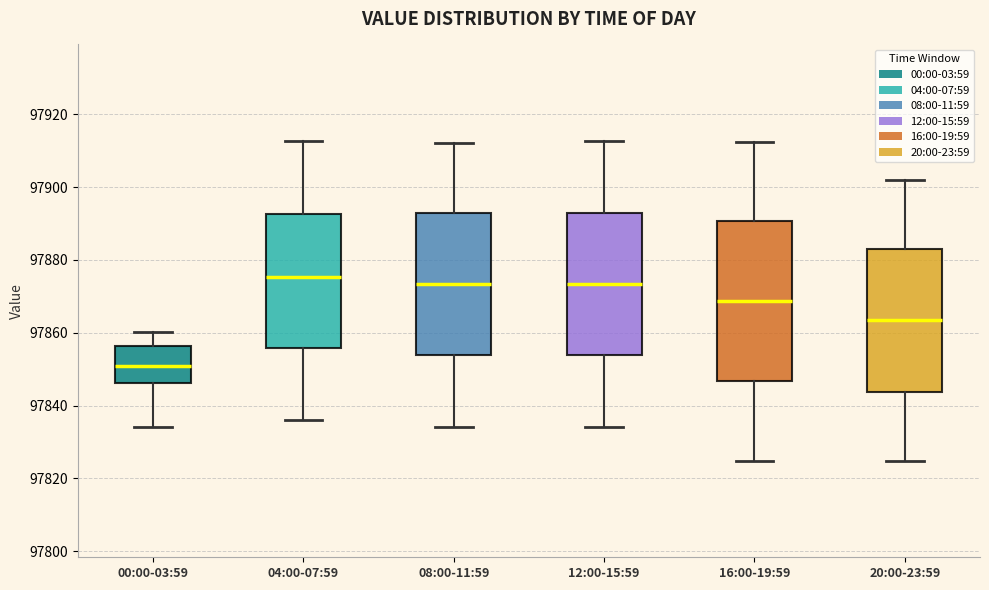

Which box's median line is the lowest?

00:00-03:59